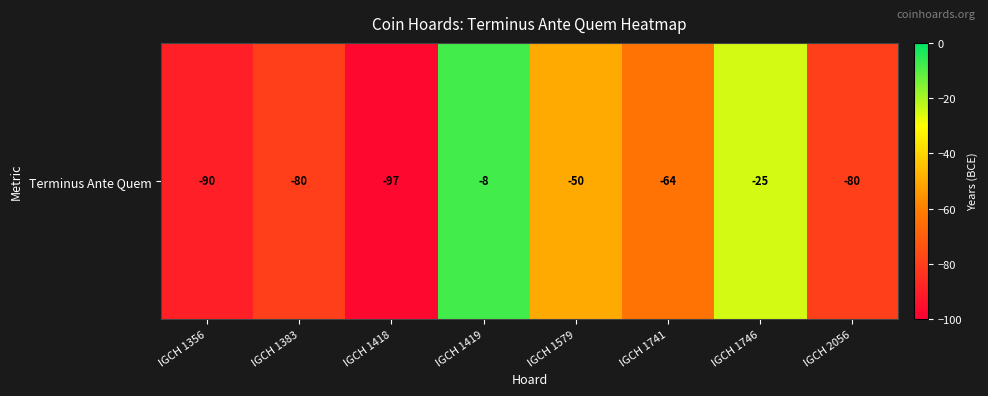

Which category has the highest value across all series?

IGCH 1419